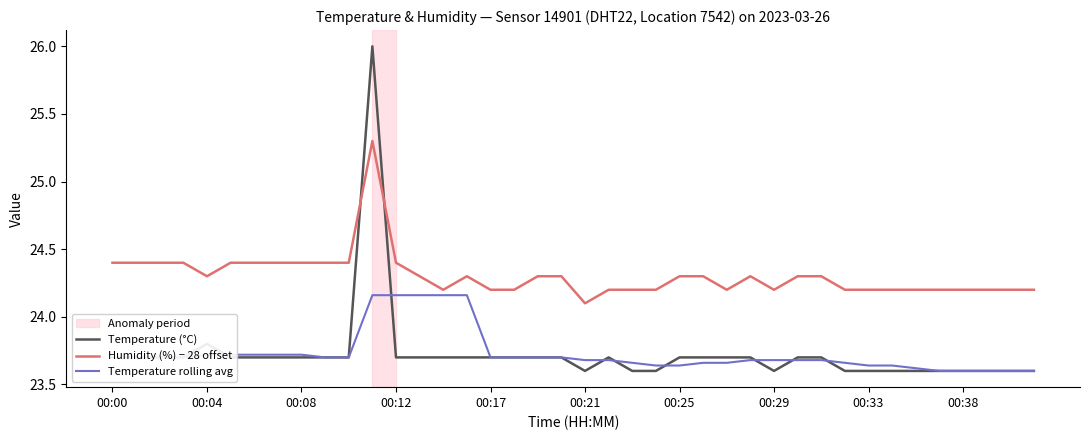

Which series has the largest total across all categories?

Humidity (%) − 28 offset